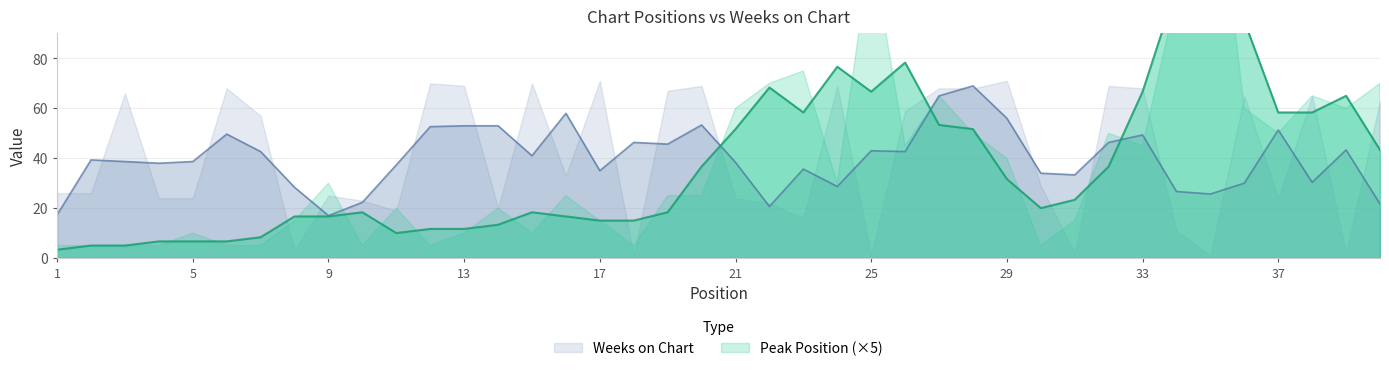

Which category has the highest value in the Weeks on Chart series?

17